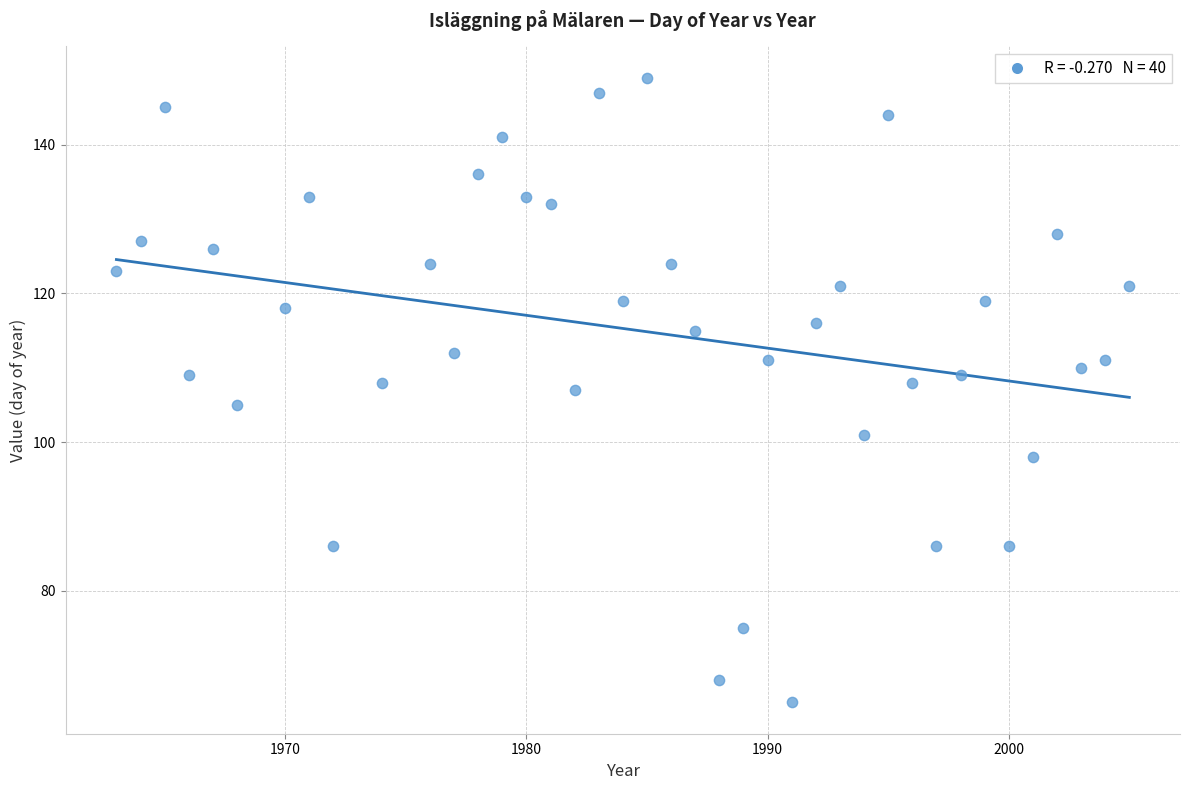

What is the range of Y values (max minus min)?

84